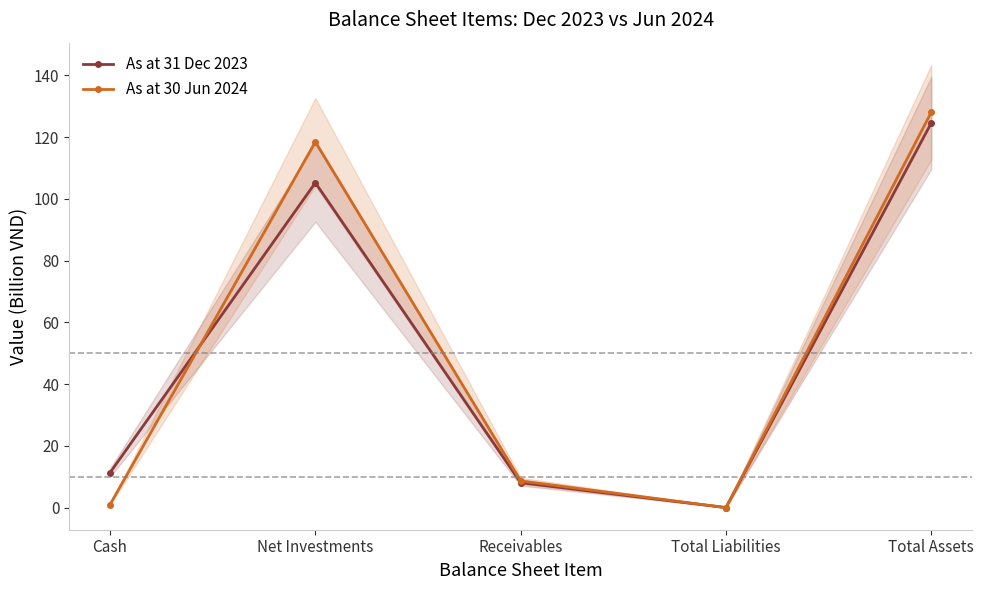

At how many categories does at least one series exceed 35?

2